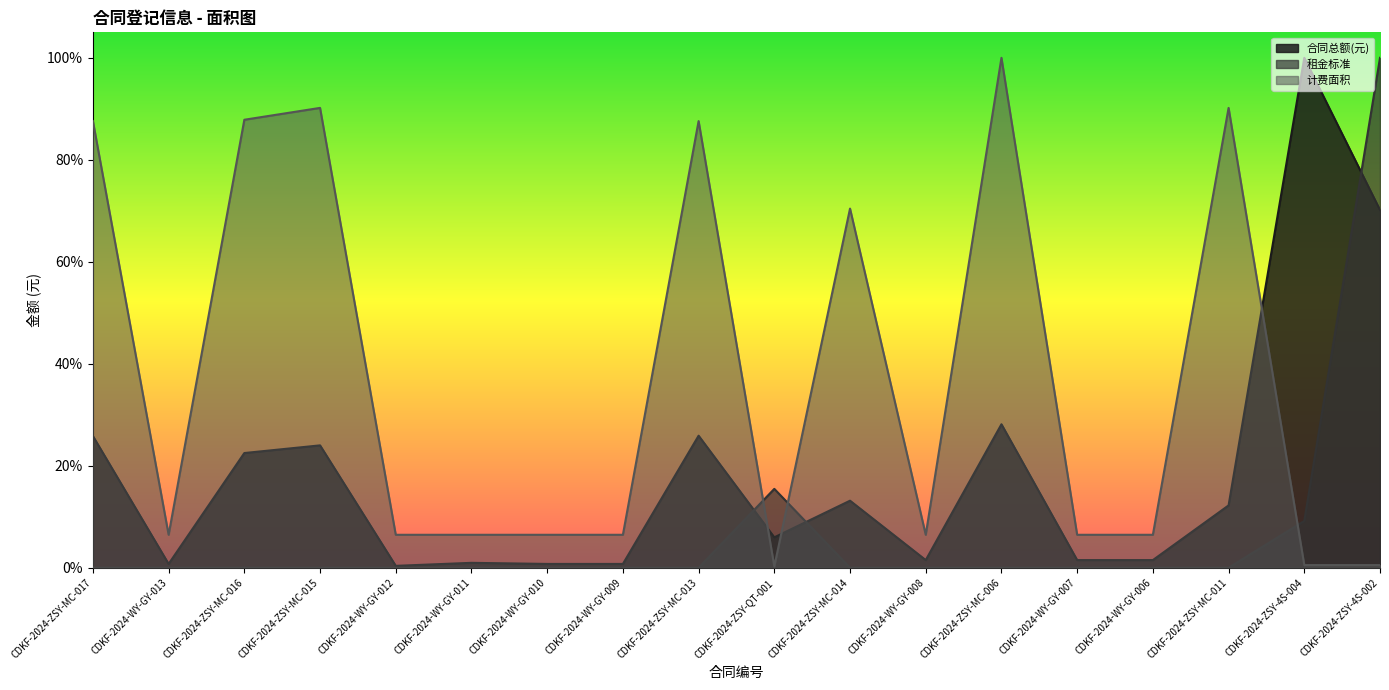

Reading right to left, what are all the values shown in this chart?

合同总额(元): CDKF-2024-ZSY-4S-002=0.7	CDKF-2024-ZSY-4S-004=1.0	CDKF-2024-ZSY-MC-011=0.1	CDKF-2024-WY-GY-006=0.0	CDKF-2024-WY-GY-007=0.0	CDKF-2024-ZSY-MC-006=0.3	CDKF-2024-WY-GY-008=0.0	CDKF-2024-ZSY-MC-014=0.1	CDKF-2024-ZSY-QT-001=0.1	CDKF-2024-ZSY-MC-013=0.3	CDKF-2024-WY-GY-009=0.0	CDKF-2024-WY-GY-010=0.0	CDKF-2024-WY-GY-011=0.0	CDKF-2024-WY-GY-012=0.0	CDKF-2024-ZSY-MC-015=0.2	CDKF-2024-ZSY-MC-016=0.2	CDKF-2024-WY-GY-013=0.0	CDKF-2024-ZSY-MC-017=0.3
租金标准: CDKF-2024-ZSY-4S-002=1.0	CDKF-2024-ZSY-4S-004=0.1	CDKF-2024-ZSY-MC-011=0.0	CDKF-2024-WY-GY-006=0.0	CDKF-2024-WY-GY-007=0.0	CDKF-2024-ZSY-MC-006=0.0	CDKF-2024-WY-GY-008=0.0	CDKF-2024-ZSY-MC-014=0.0	CDKF-2024-ZSY-QT-001=0.2	CDKF-2024-ZSY-MC-013=0.0	CDKF-2024-WY-GY-009=0.0	CDKF-2024-WY-GY-010=0.0	CDKF-2024-WY-GY-011=0.0	CDKF-2024-WY-GY-012=0.0	CDKF-2024-ZSY-MC-015=0.0	CDKF-2024-ZSY-MC-016=0.0	CDKF-2024-WY-GY-013=0.0	CDKF-2024-ZSY-MC-017=0.0
计费面积: CDKF-2024-ZSY-4S-002=0.0	CDKF-2024-ZSY-4S-004=0.0	CDKF-2024-ZSY-MC-011=0.9	CDKF-2024-WY-GY-006=0.1	CDKF-2024-WY-GY-007=0.1	CDKF-2024-ZSY-MC-006=1.0	CDKF-2024-WY-GY-008=0.1	CDKF-2024-ZSY-MC-014=0.7	CDKF-2024-ZSY-QT-001=0.0	CDKF-2024-ZSY-MC-013=0.9	CDKF-2024-WY-GY-009=0.1	CDKF-2024-WY-GY-010=0.1	CDKF-2024-WY-GY-011=0.1	CDKF-2024-WY-GY-012=0.1	CDKF-2024-ZSY-MC-015=0.9	CDKF-2024-ZSY-MC-016=0.9	CDKF-2024-WY-GY-013=0.1	CDKF-2024-ZSY-MC-017=0.9